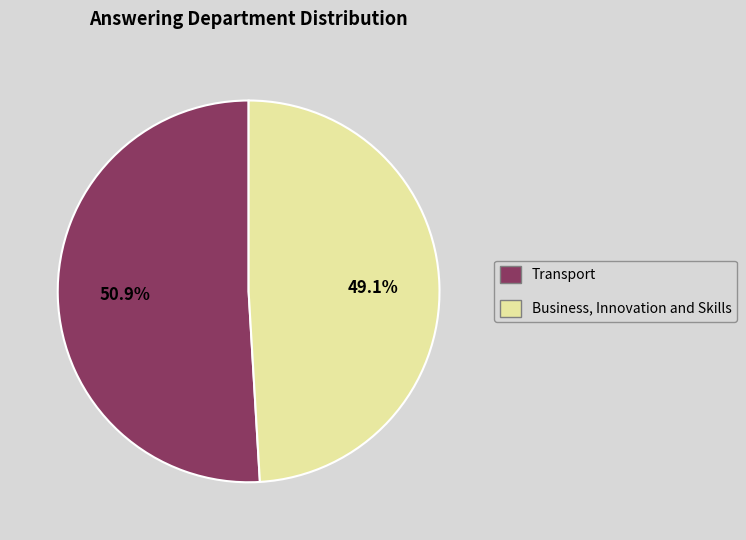

Does Transport represent more than half of the total?

Yes